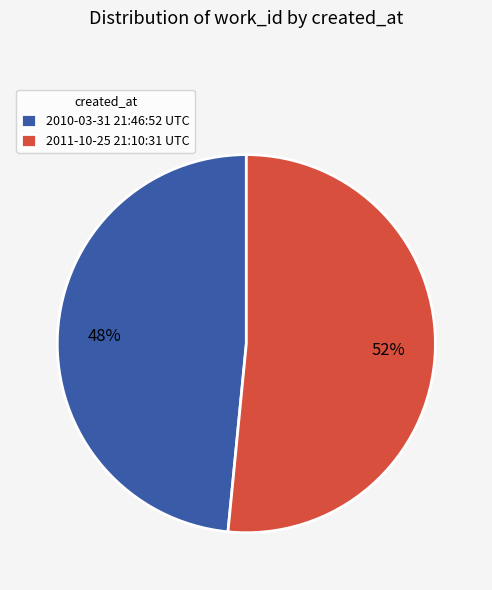

Is the sum of 2011-10-25 21:10:31 UTC and 2010-03-31 21:46:52 UTC greater than half?

Yes